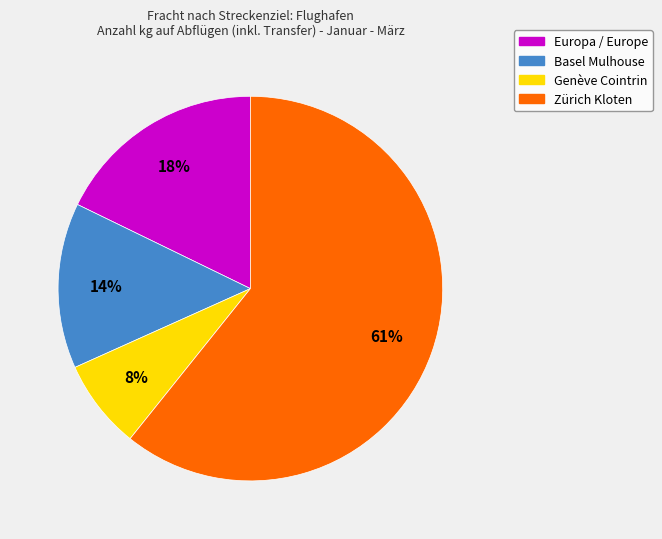

Which category accounts for the majority?

Zürich Kloten